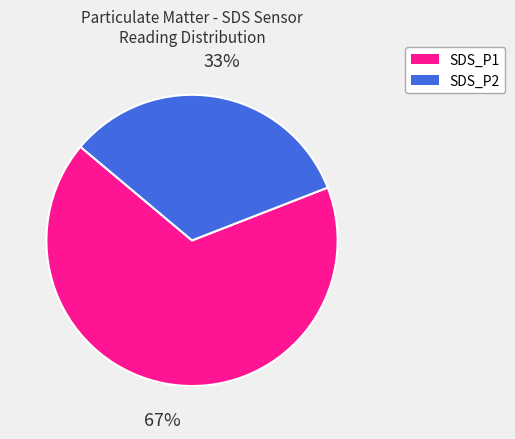

Count the number of slices in the pie.

2